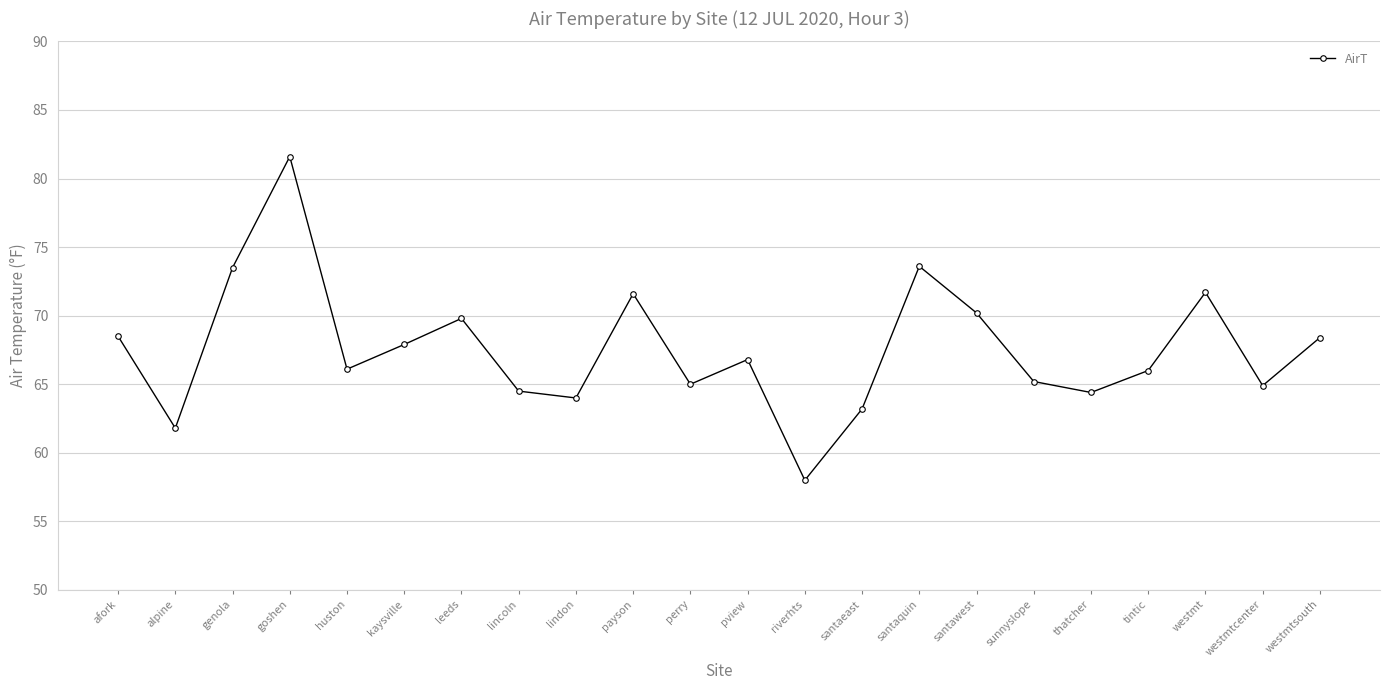

Is it true that the value at lindon is 64.0?

True